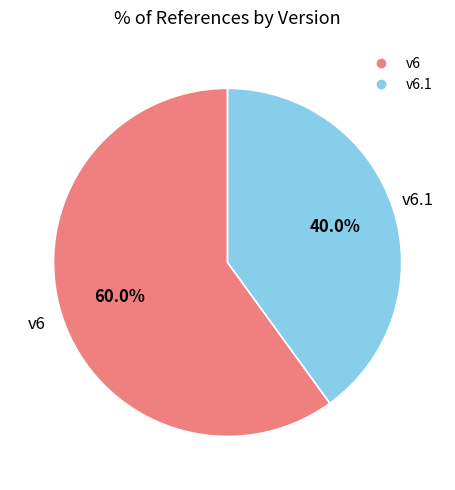

Is there a majority slice in this chart?

Yes